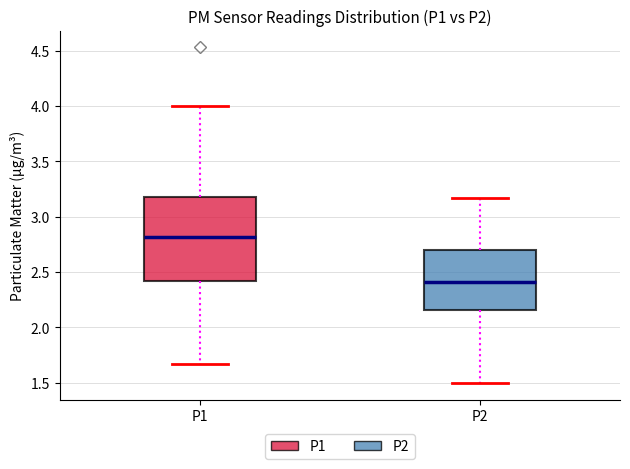

Comparing the boxes themselves (not the whiskers), which one is the tallest?

P1